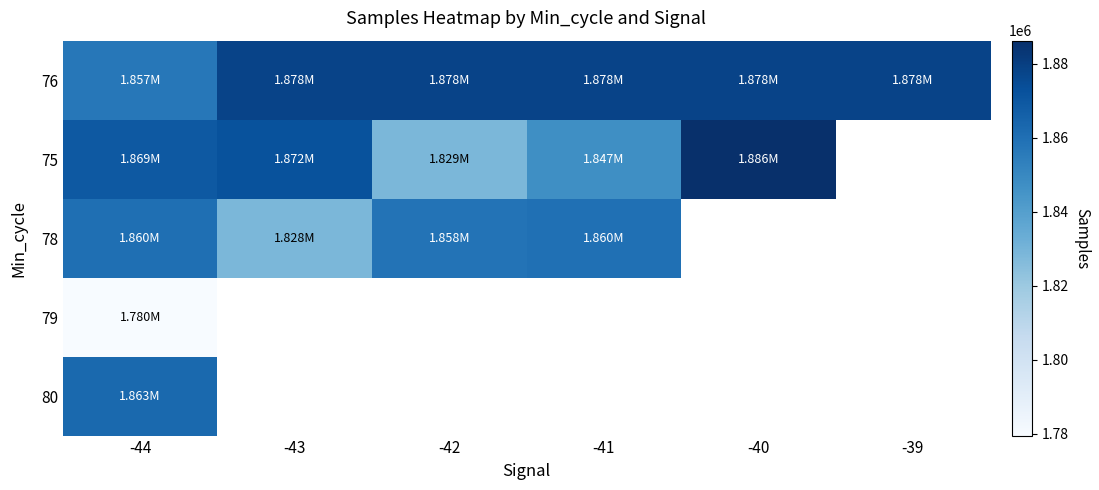

Between -39 and -40, which is larger?

-39